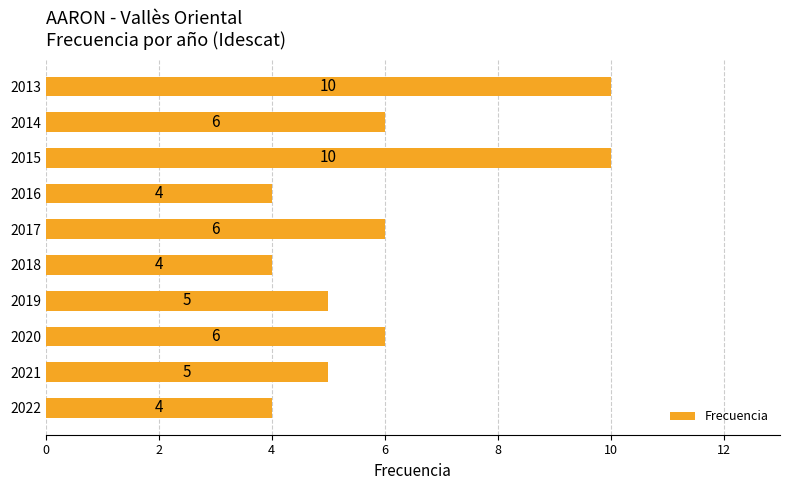

Is it true that the value at 2013 is 6?

False